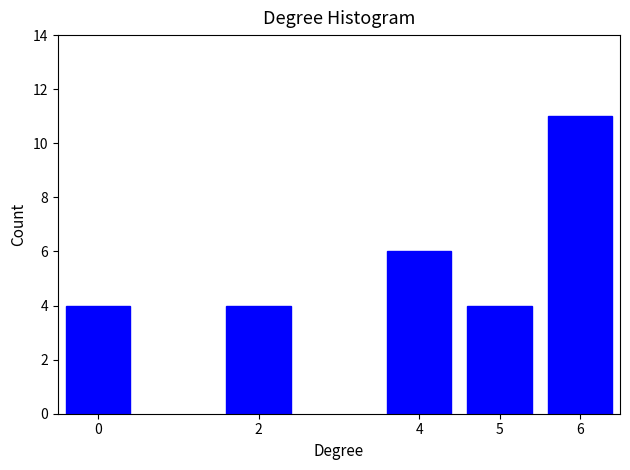

Reading left to right, transcribe all the data shown in this chart.

0=4	2=4	4=6	5=4	6=11